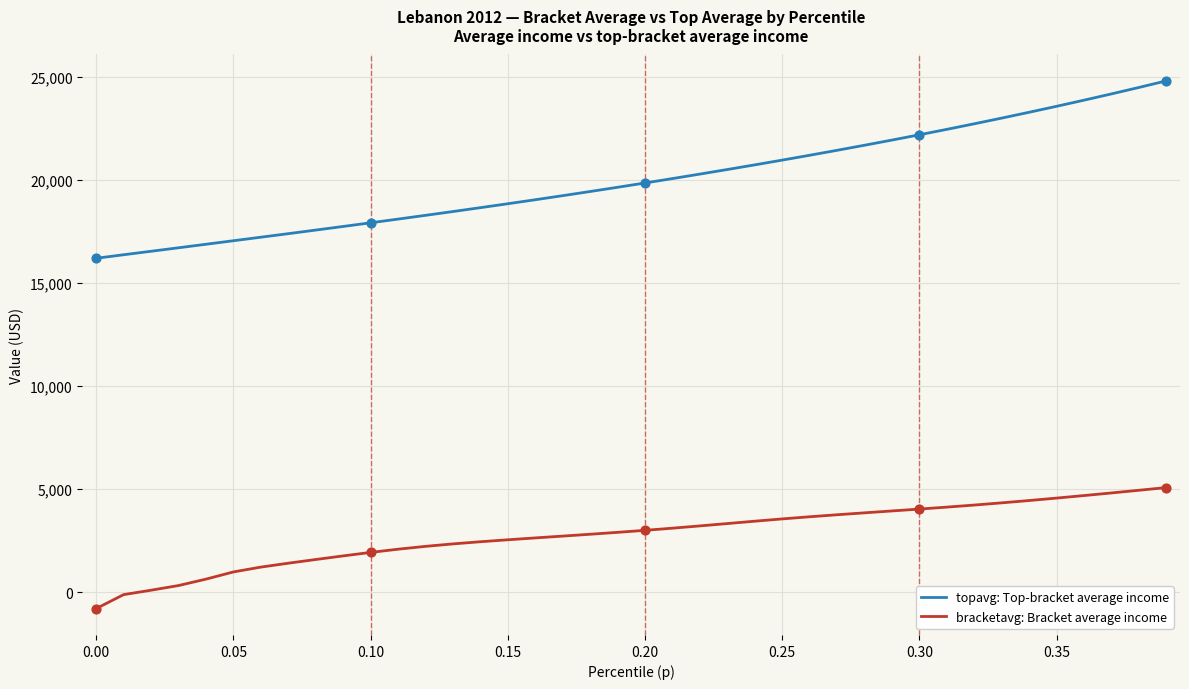

Which series has the largest total across all categories?

topavg: Top-bracket average income